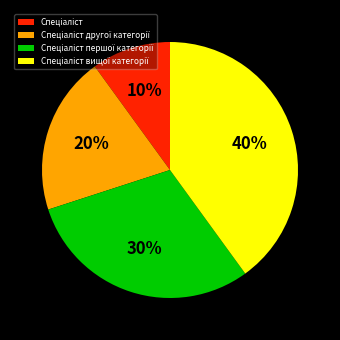

To the nearest percent, what is the average slice percentage?

25%